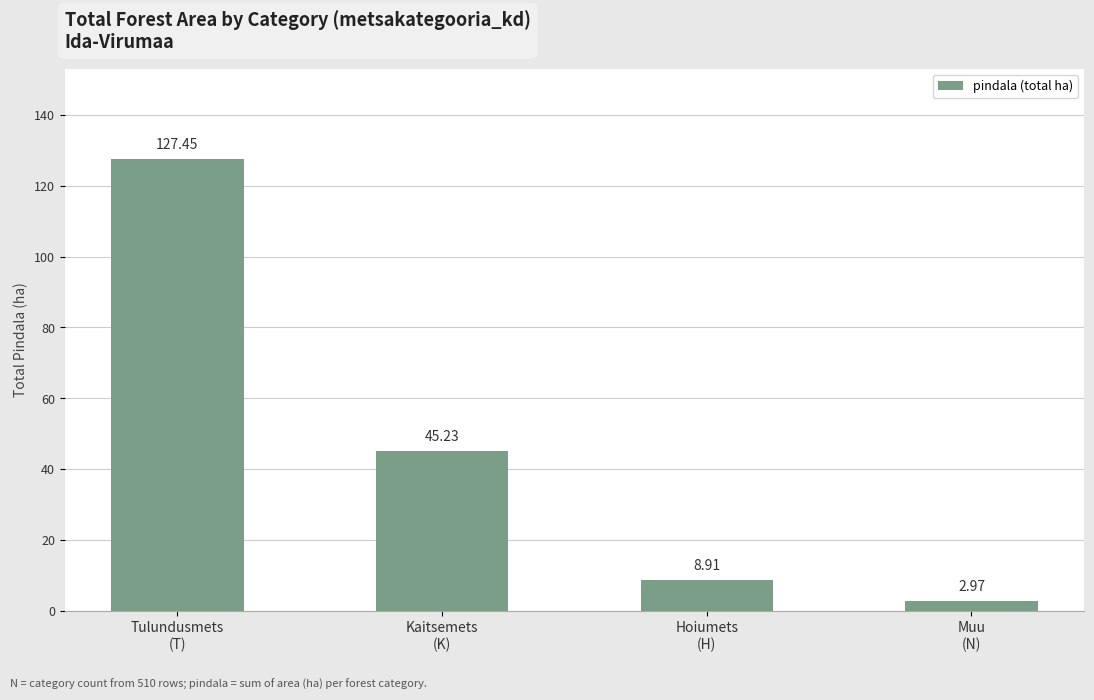

What is the change in value from Kaitsemets
(K) to Hoiumets
(H)?

-36.3